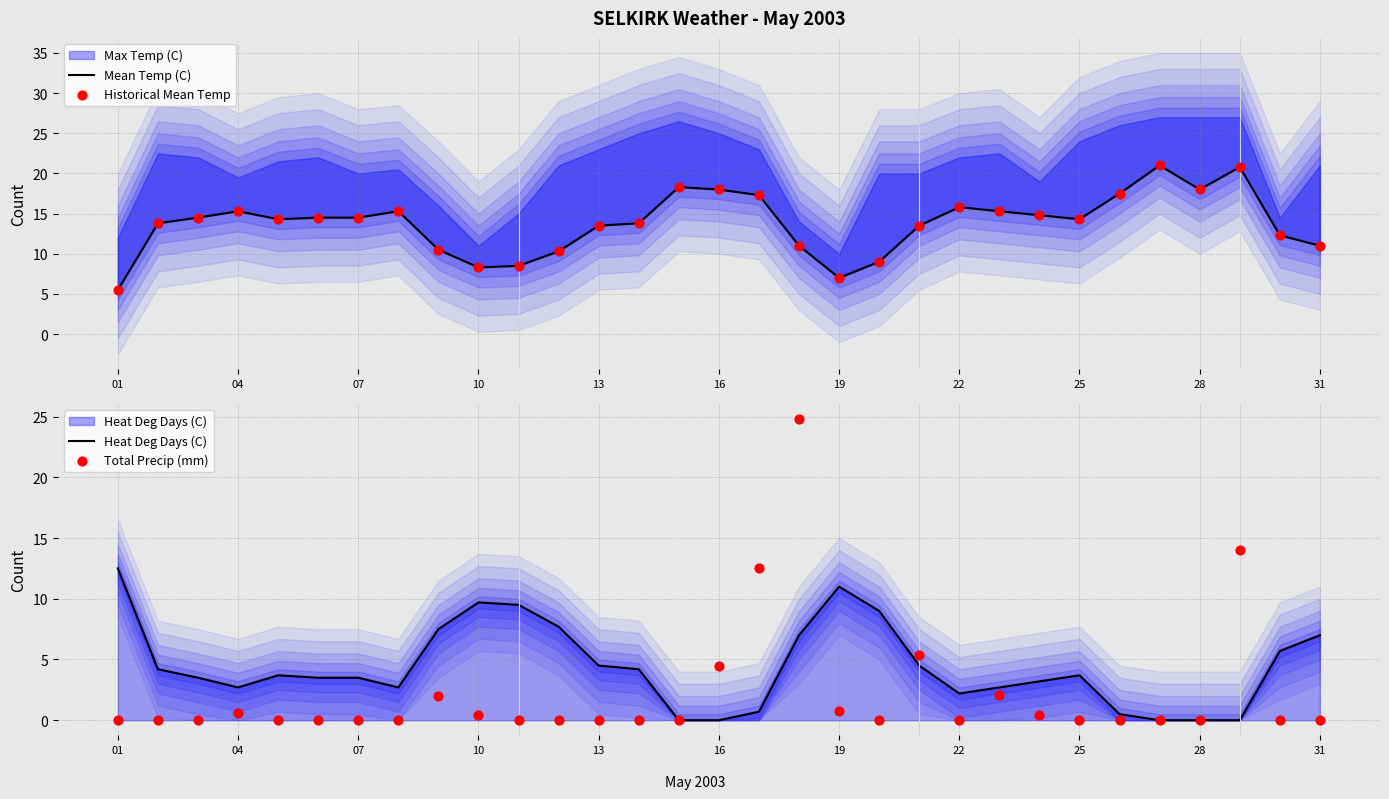

Which series has the largest total across all categories?

Mean Temp (C)